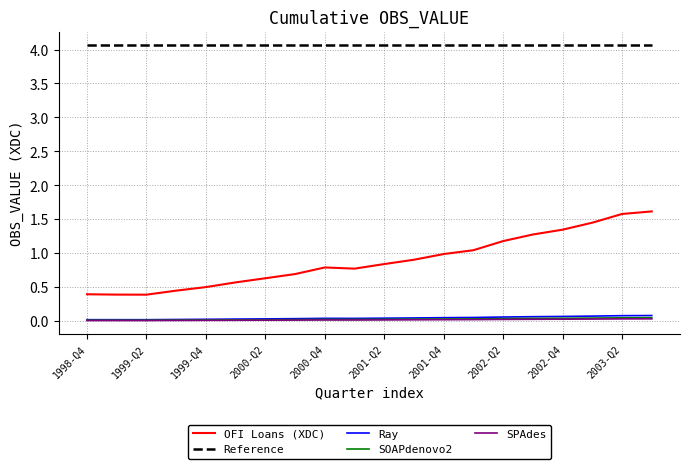

Does the chart have visible grid lines?

Yes